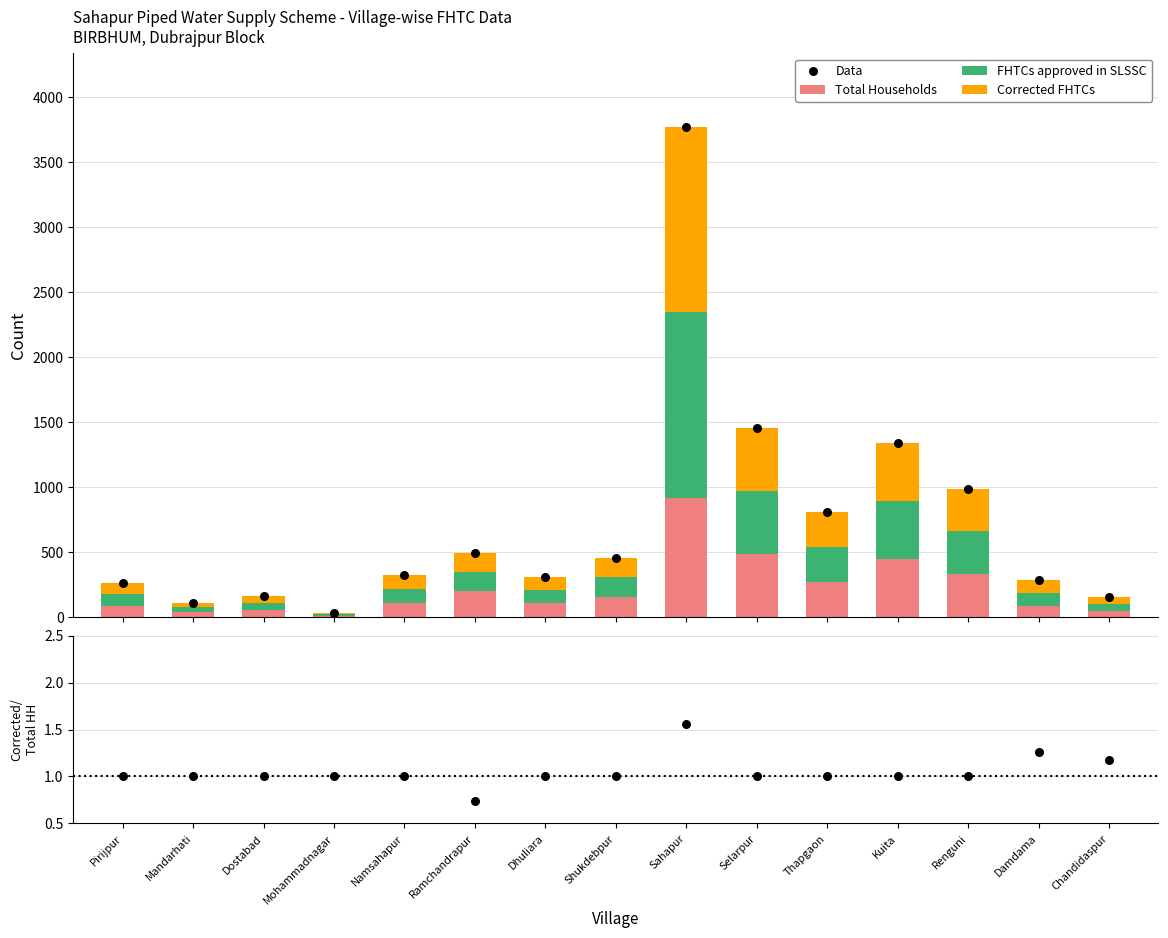

What is the total value across all series at Sahapur?

7541.6